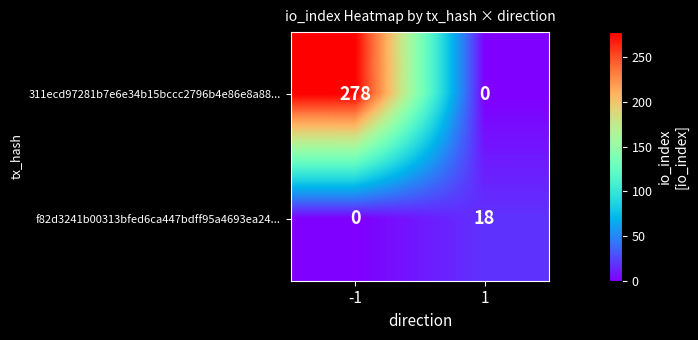

How many values in the 311ecd97281b7e6e34b15bccc2796b4e86e8a88... series are below 278?

1